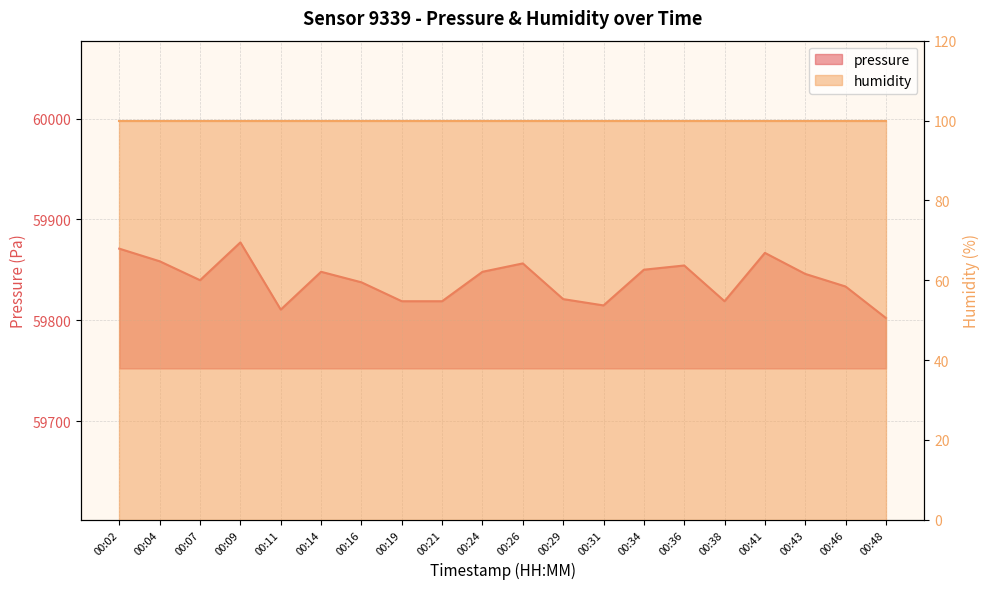

The value at 00:31 is 13537.4. True or false?

False